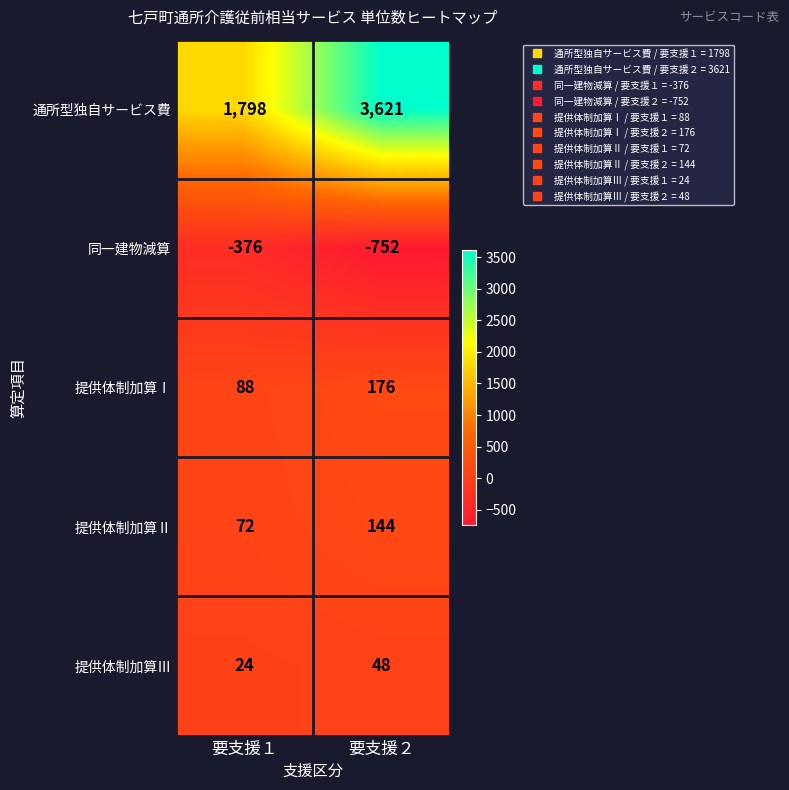

What is the spread (max minus min) of values at 要支援２?

4373